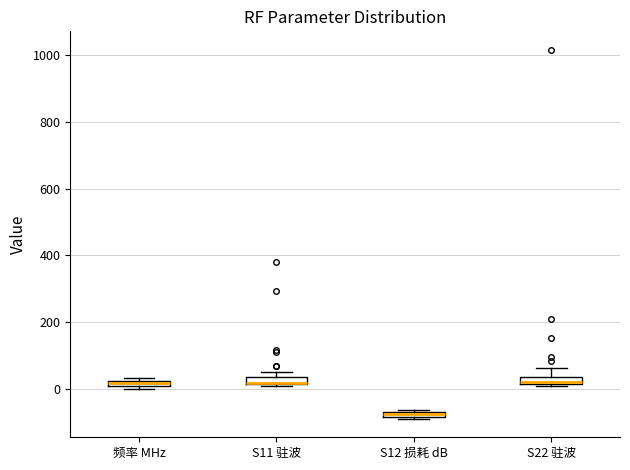

Which box has the lowest median line?

S12 损耗 dB